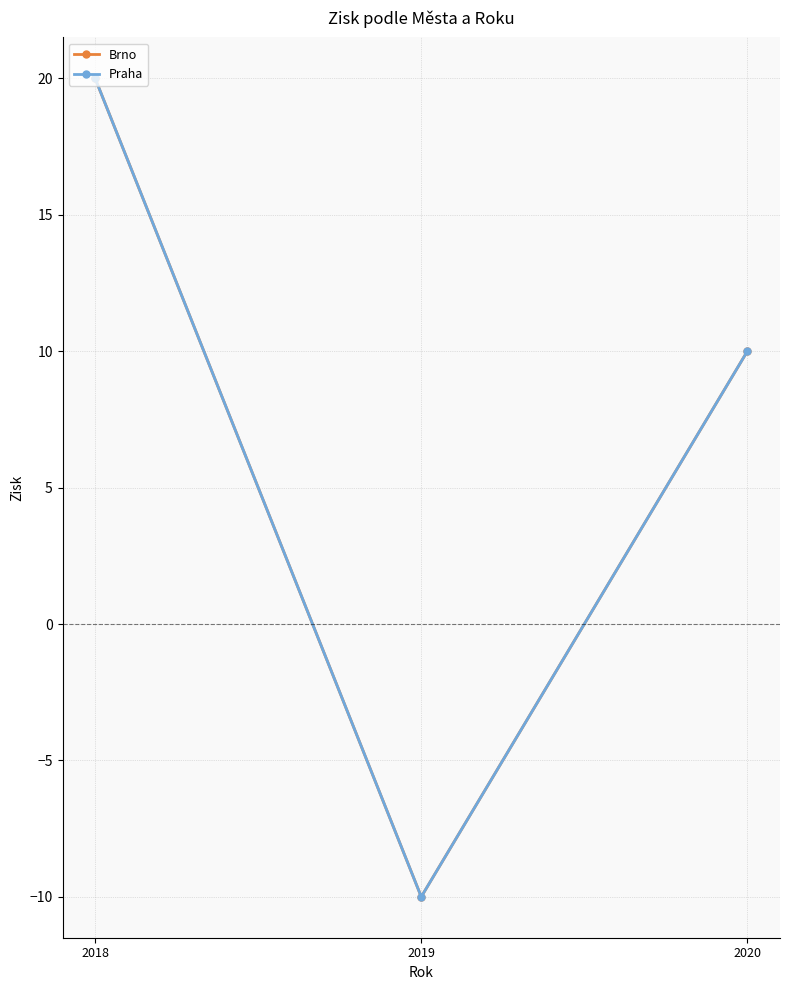

Is this an area chart (filled region under the line)?

No